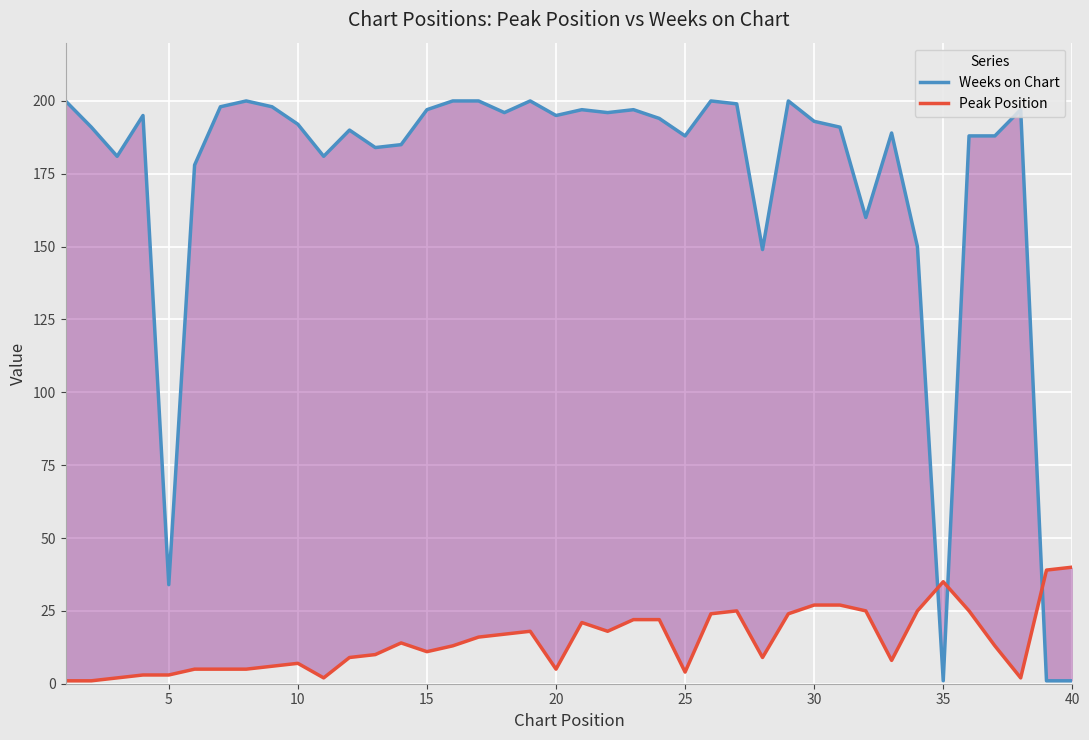

What is the highest value of the Peak Position series?

40